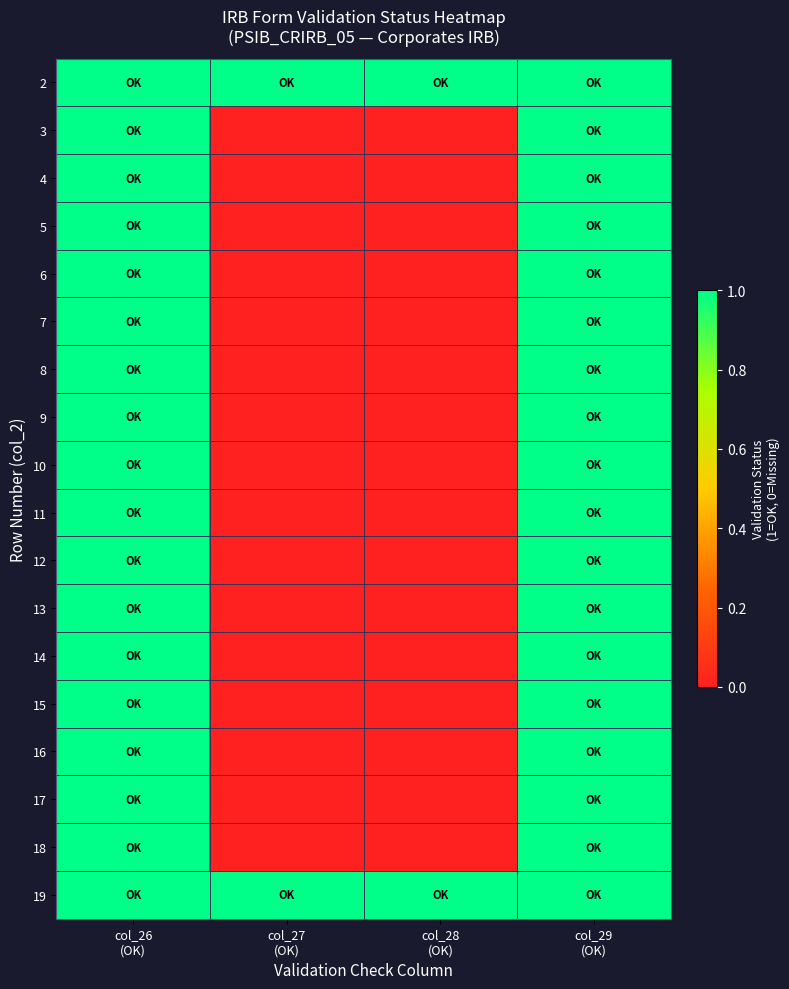

What is the greatest value displayed?

1